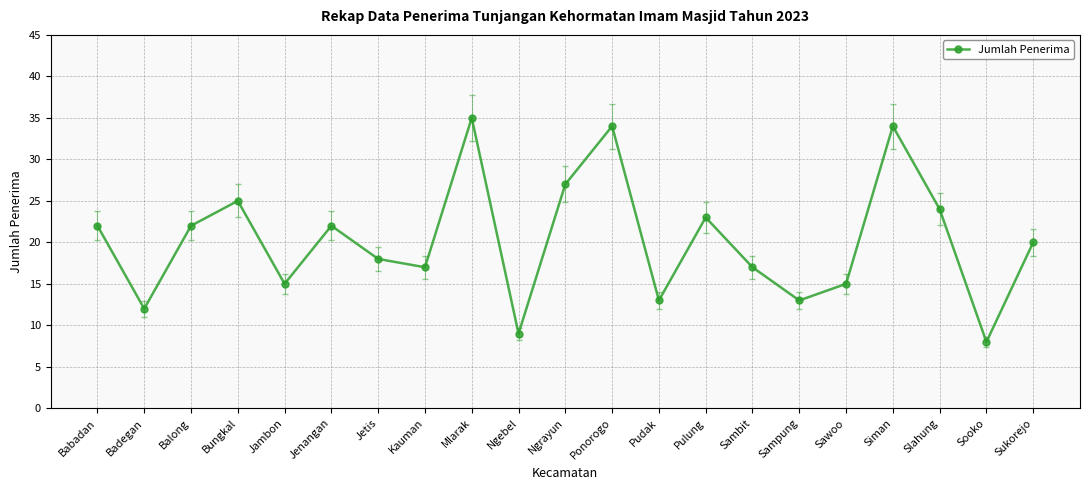

How many lines are shown in the chart?

1